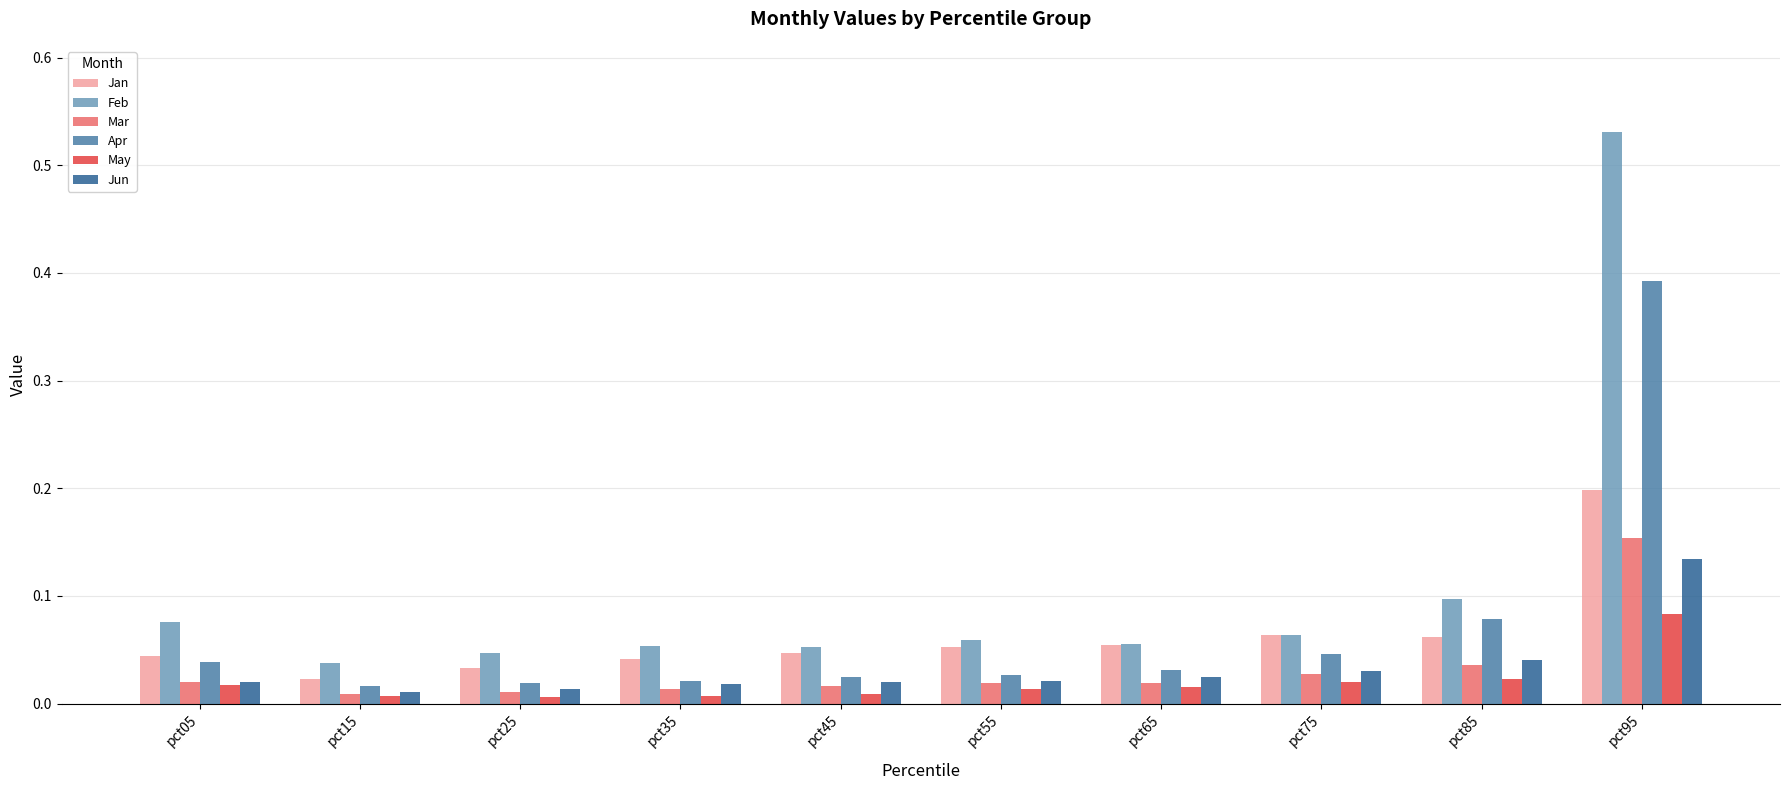

What is the sum of all Jun values?

0.3